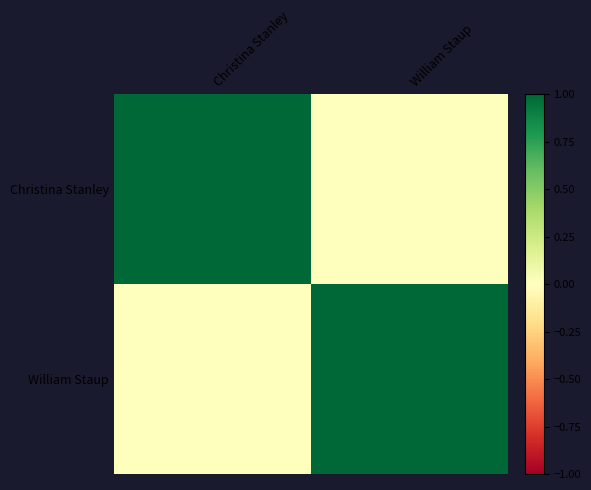

At which category is the sum across all series the highest?

Christina Stanley